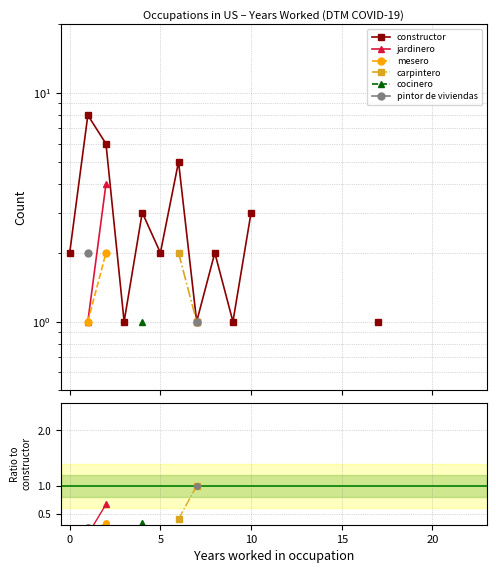

Which series has the widest spread of values?

constructor